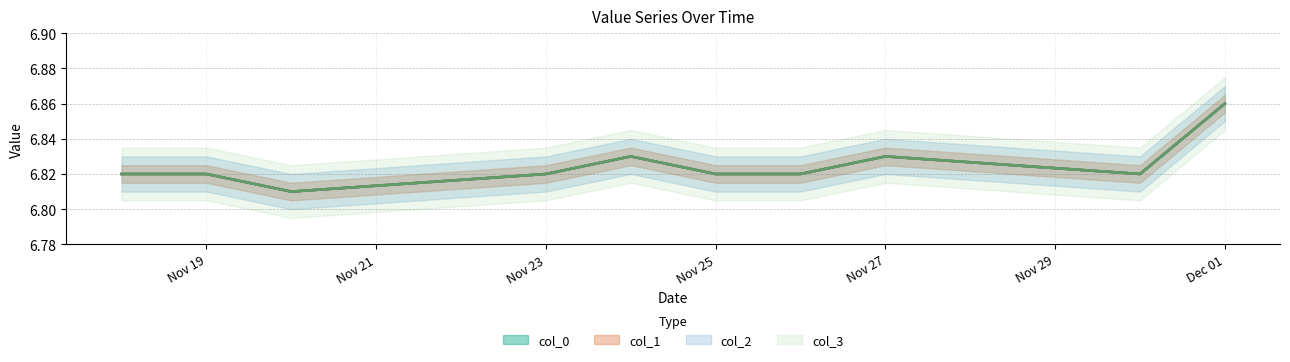

True or false: col_2 and col_3 intersect in this chart.

False